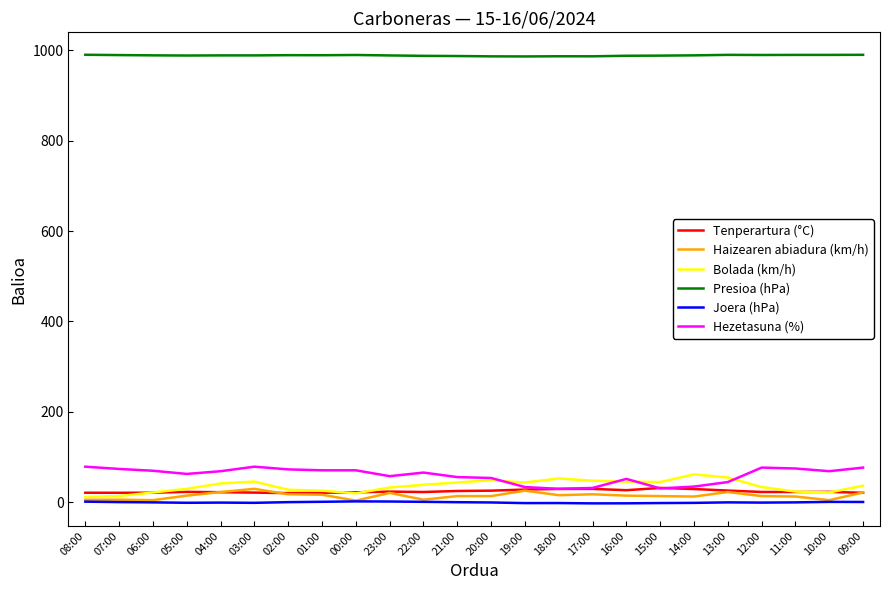

What is the sum of all Presioa (hPa) values?

23714.1